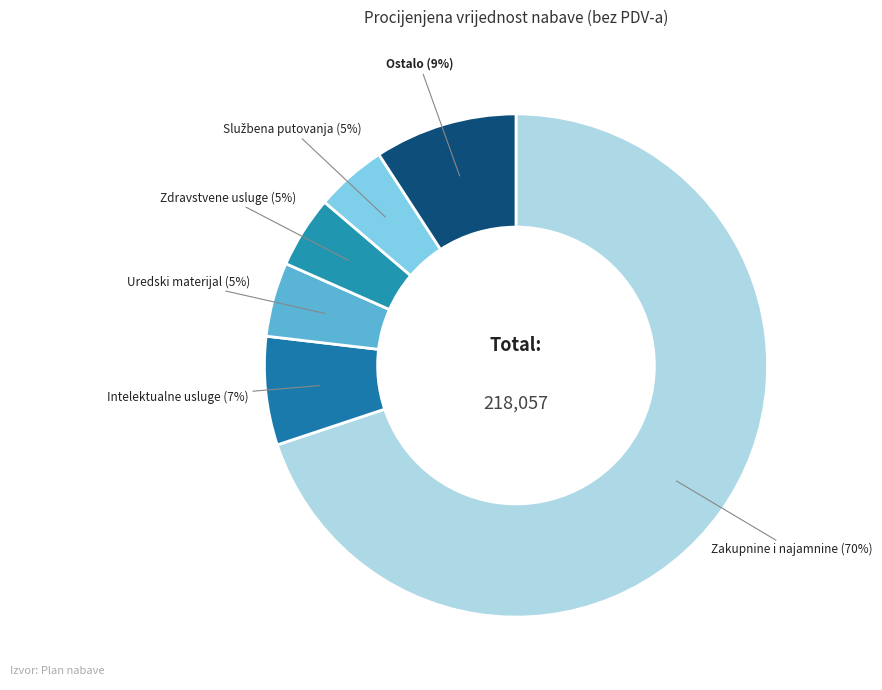

What is the largest slice in the pie chart?

Zakupnine i najamnine